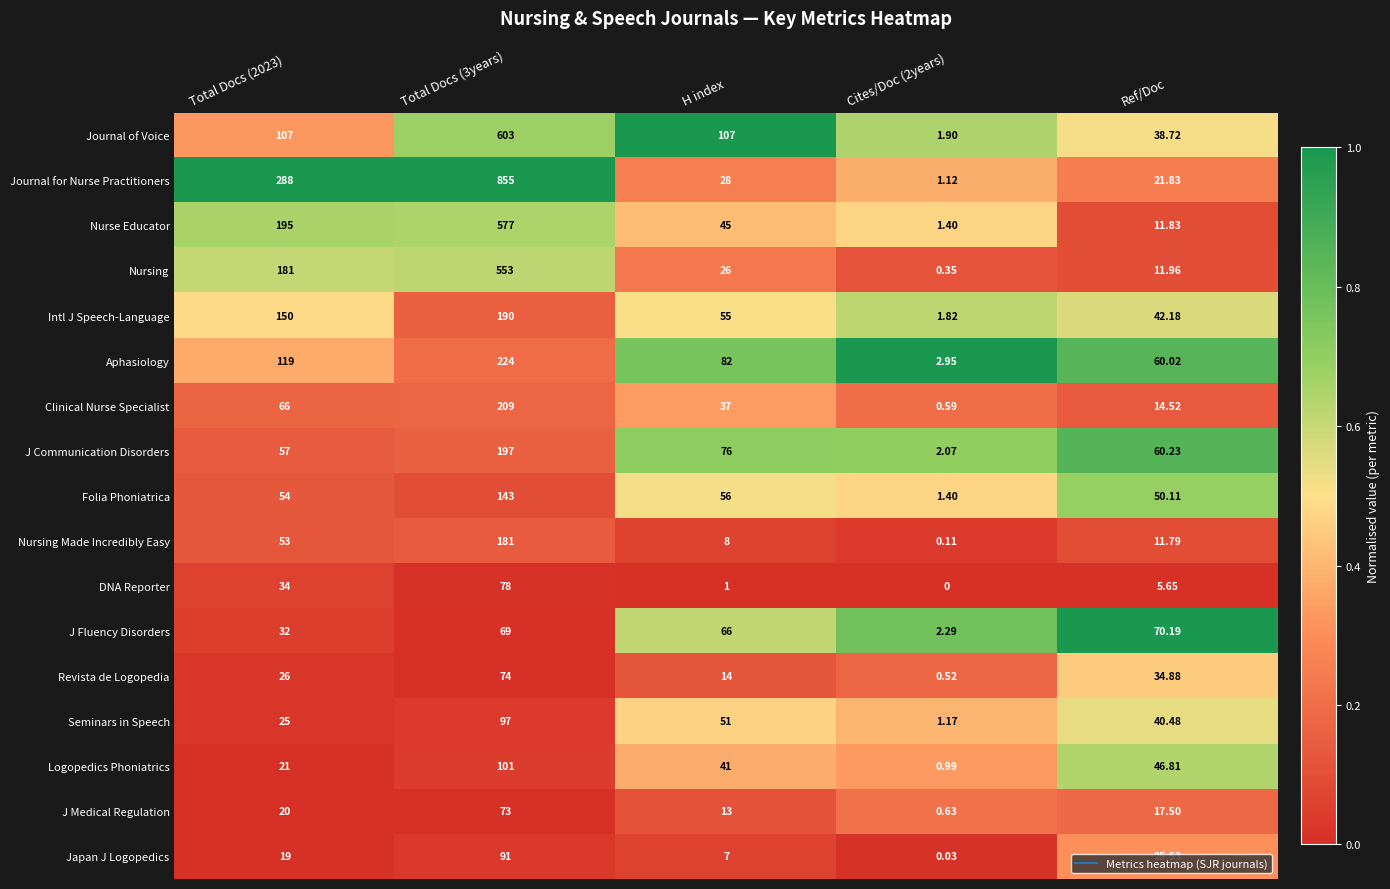

Is the value of Aphasiology at Total Docs (2023) greater than the value of Nursing Made Incredibly Easy at Total Docs (3years)?

No